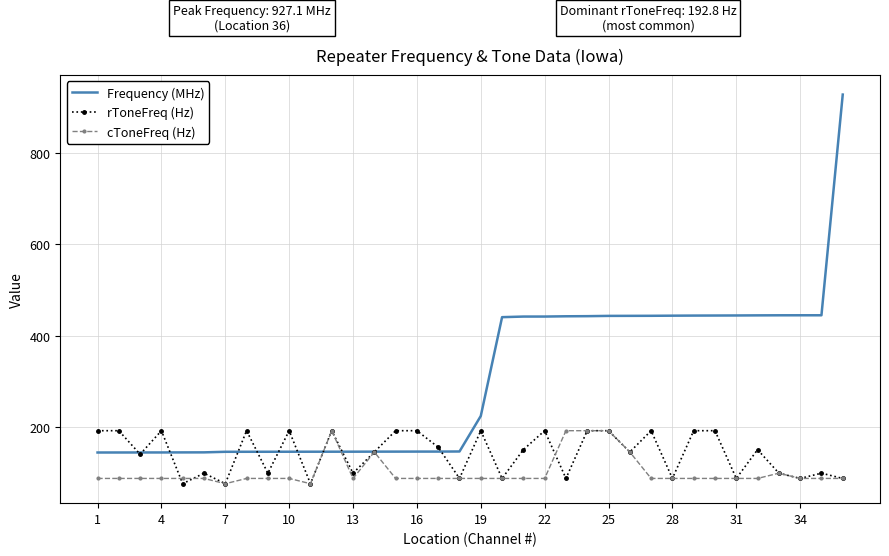

List the series in order of their overall mean, highest first.

Frequency (MHz), rToneFreq (Hz), cToneFreq (Hz)